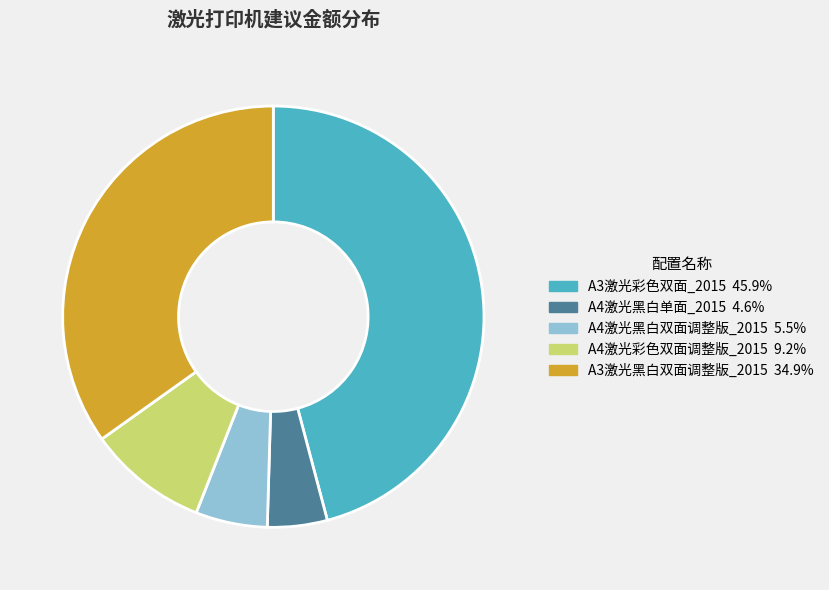

Combined, do A3激光黑白双面调整版_2015 and A3激光彩色双面_2015 account for over 50%?

Yes